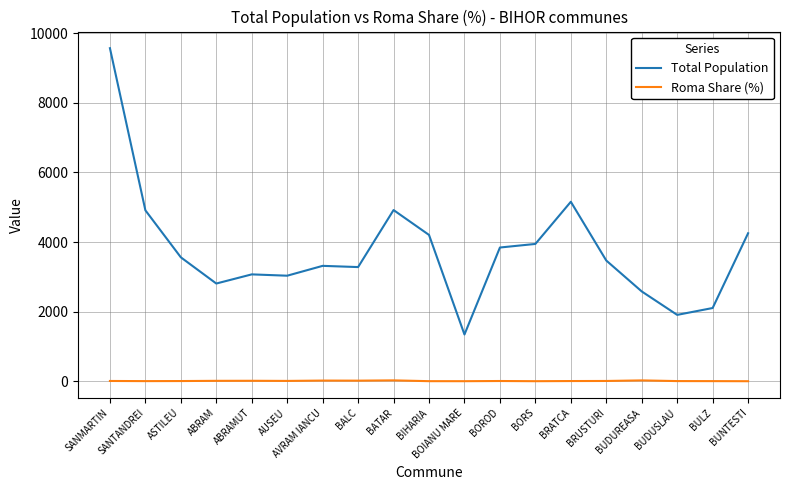

Which series has the largest total across all categories?

Total Population